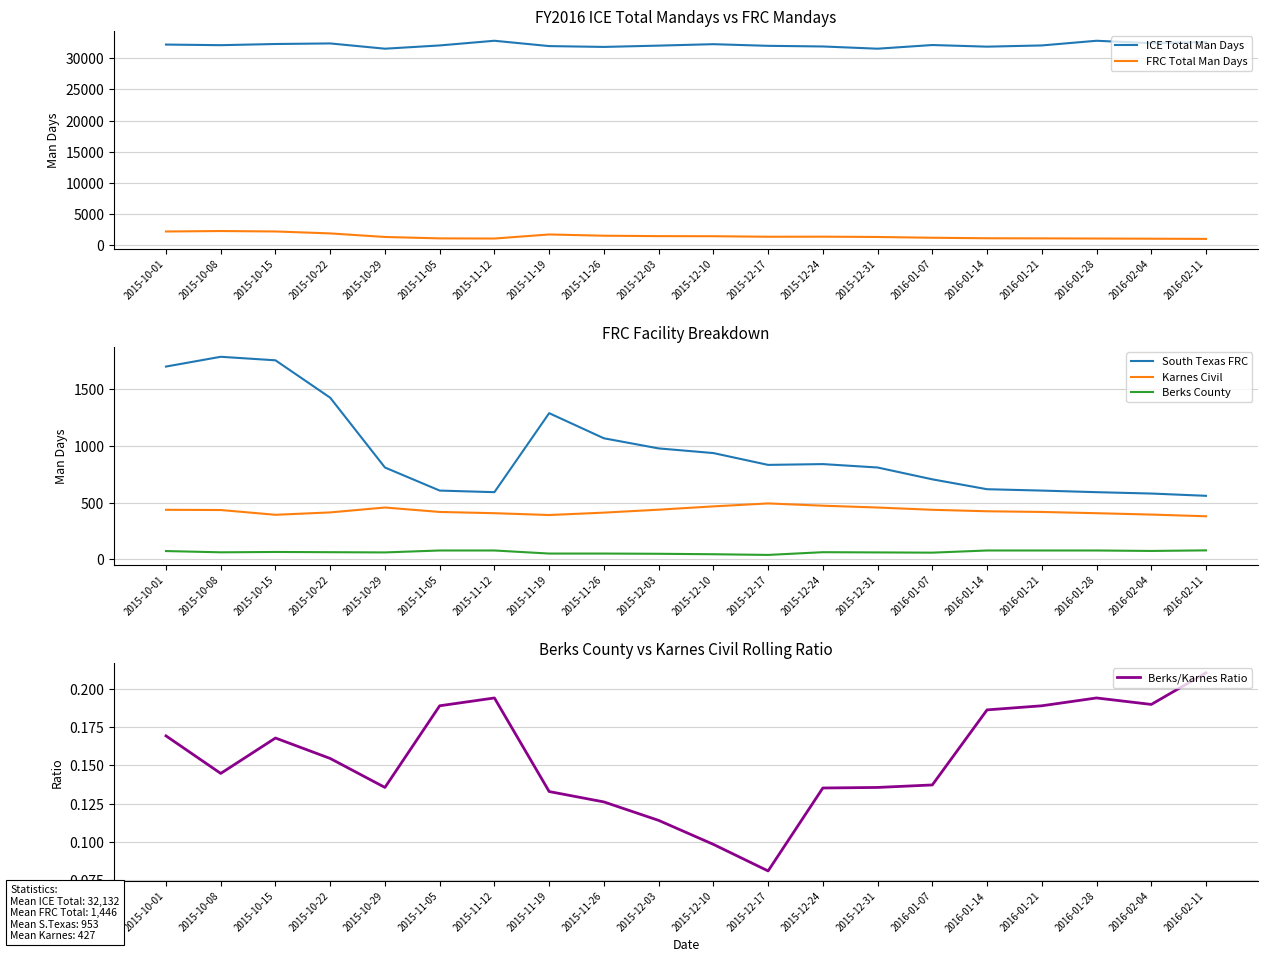

True or false: Berks/Karnes Ratio has more than 1 points higher than both neighbors.

True